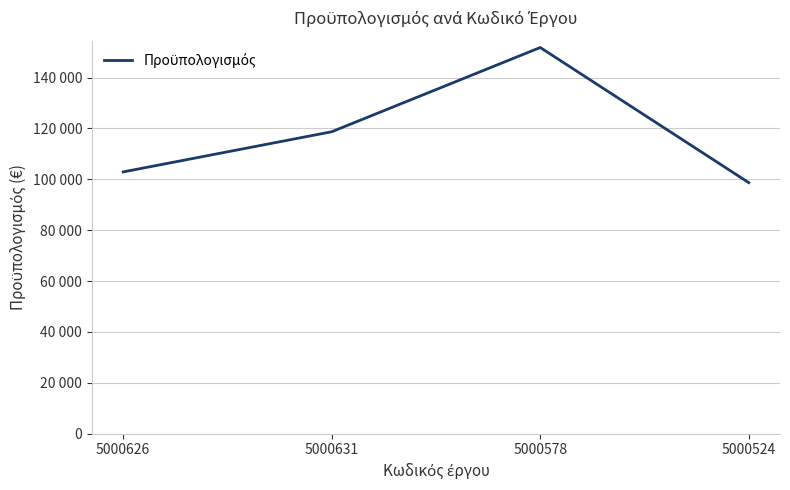

What is the label of the 3rd point from the left?

5000578